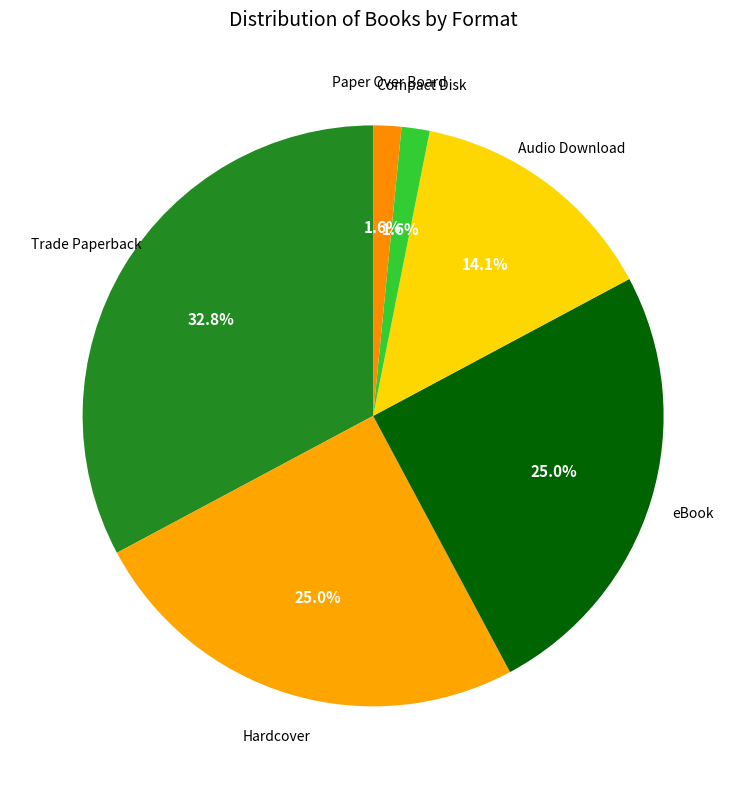

Count the number of slices in the pie.

6